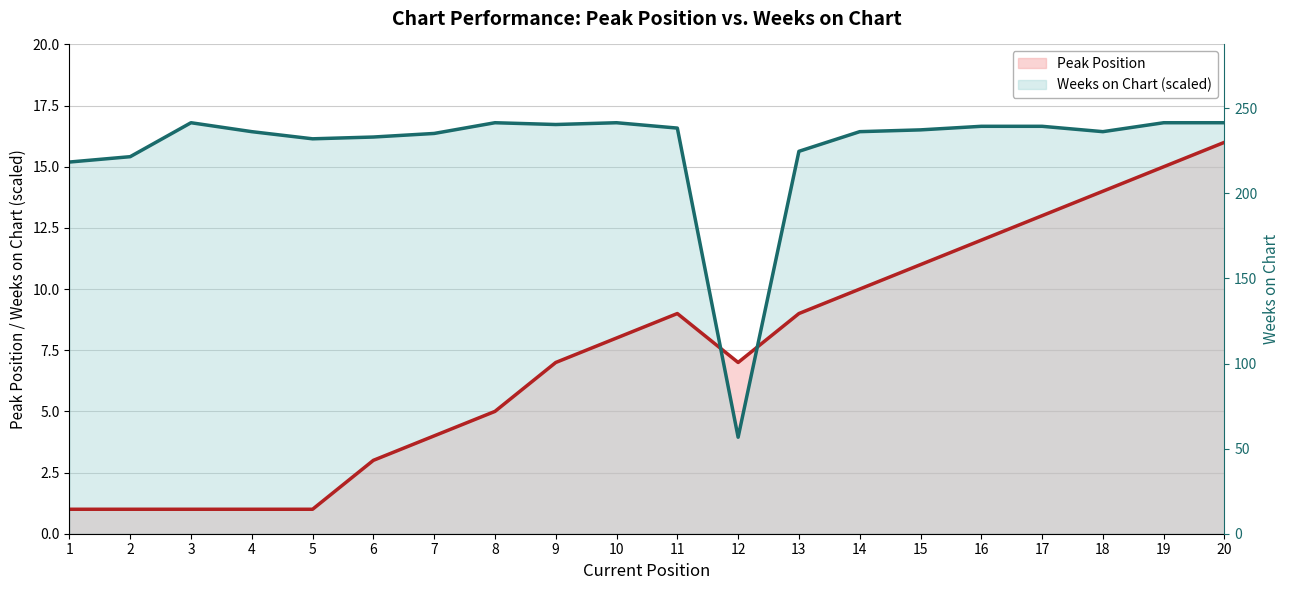

The value of Peak Position (line) at 4 is 1.6. True or false?

False